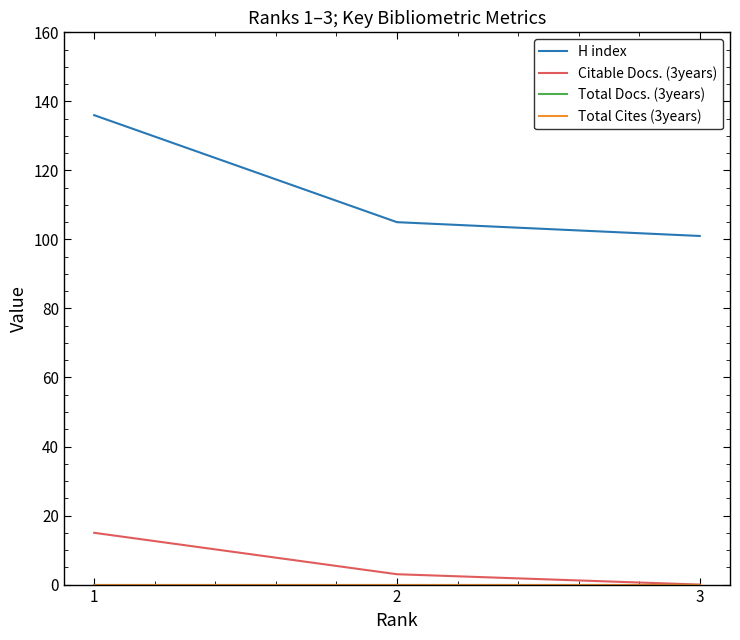

Which has a higher value, 3 or 1?

1